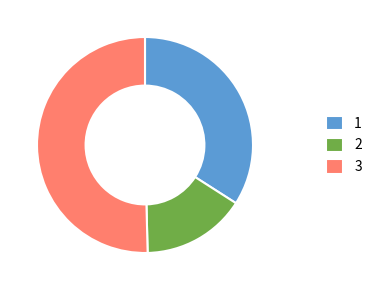

How many segments does this pie chart have?

3